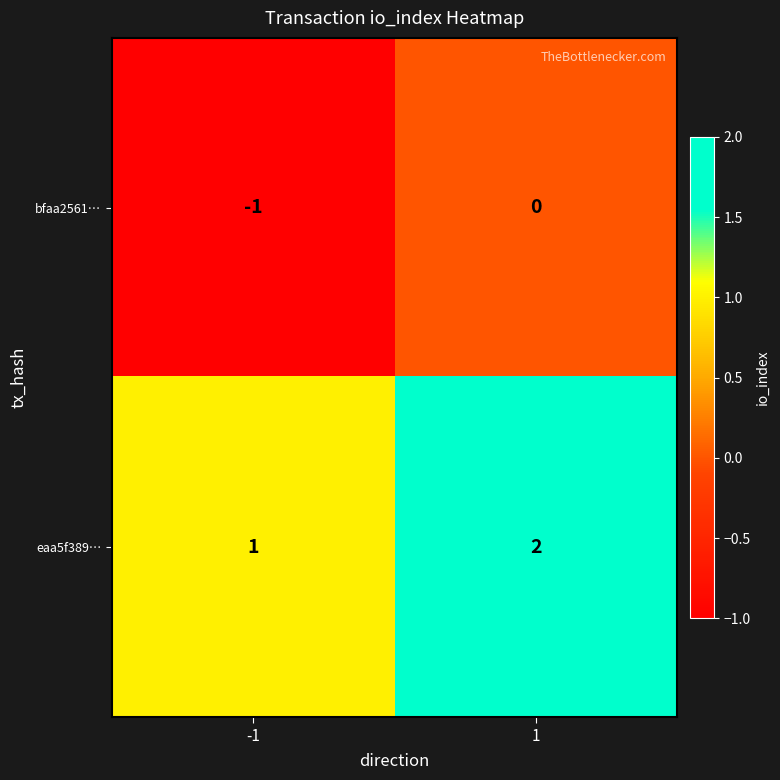

Is the value of bfaa2561… at 1 greater than the value of eaa5f389… at -1?

No